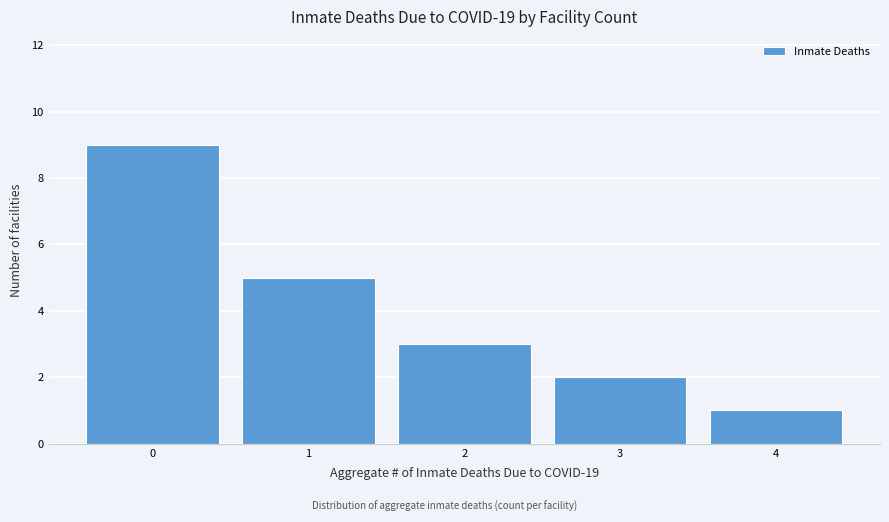

Reading right to left, what are all the values shown in this chart?

4=1	3=2	2=3	1=5	0=9